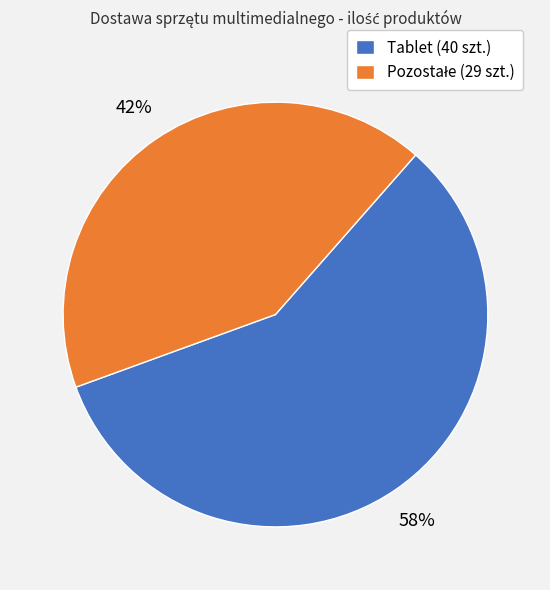

Is there a majority slice in this chart?

Yes